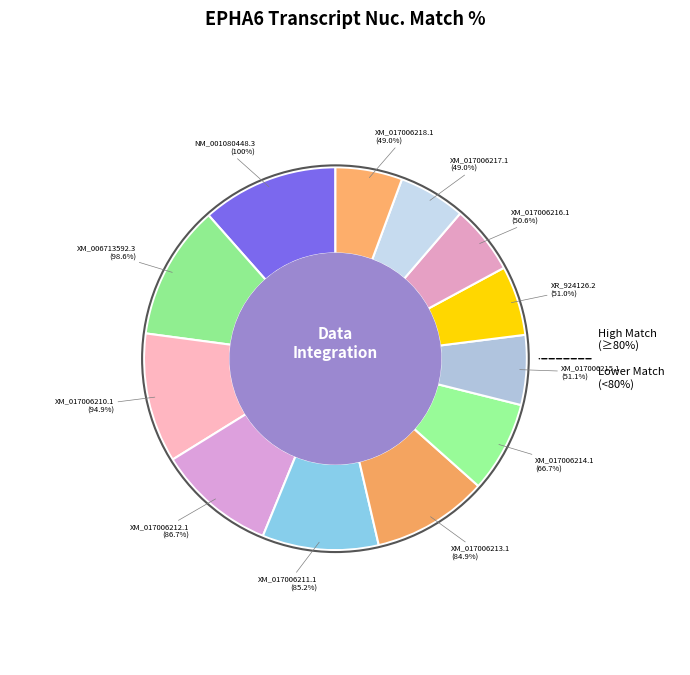

Does XM_017006212.1 account for over 50% of the chart?

No